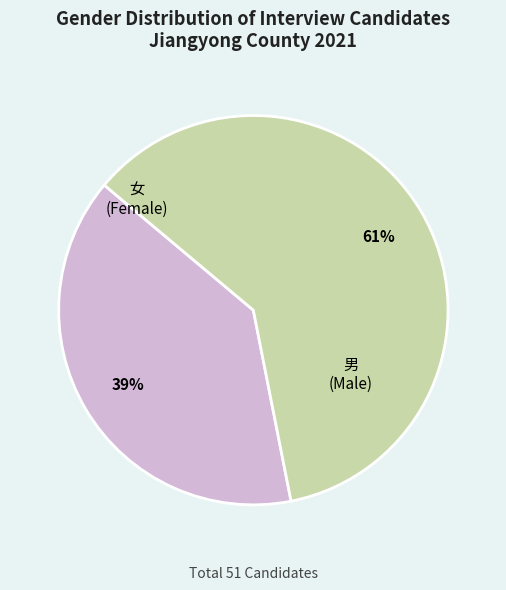

How many segments does this pie chart have?

2